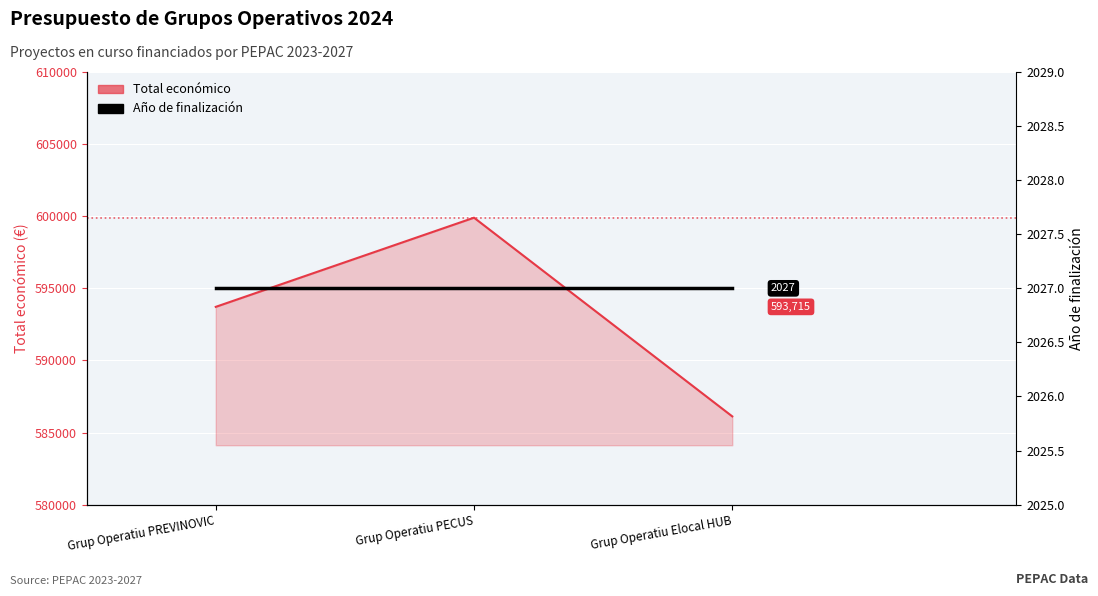

What is the label of the 3rd point from the right?

Grup Operatiu PREVINOVIC